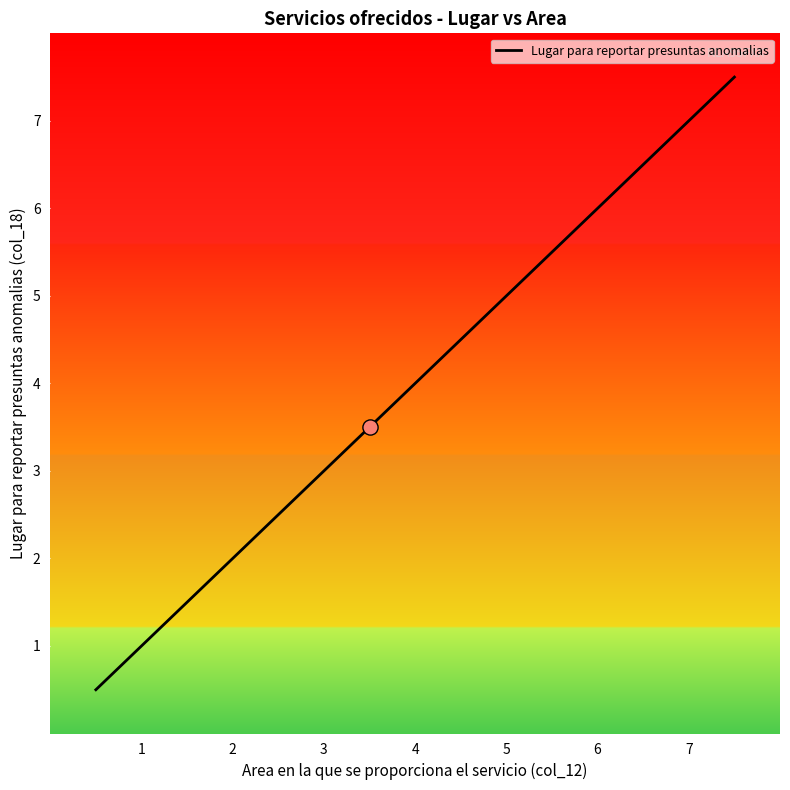

What is the change in value from 1 to 4?

+3